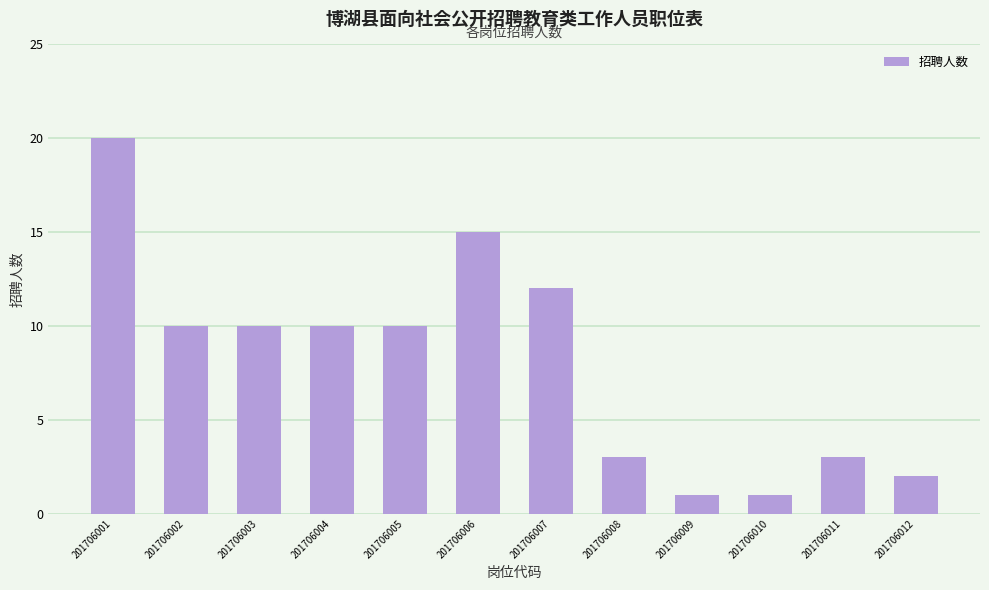

Approximately how many times larger is the value at 201706012 compared to 201706005?

0.2